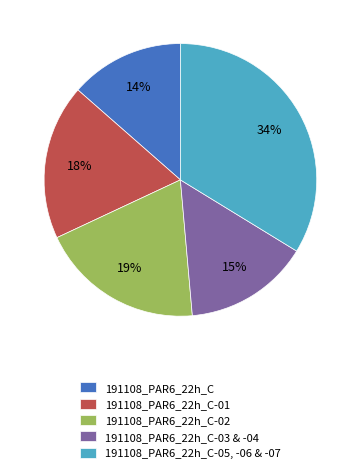

Which has a higher value, 191108_PAR6_22h_C or 191108_PAR6_22h_C-01?

191108_PAR6_22h_C-01